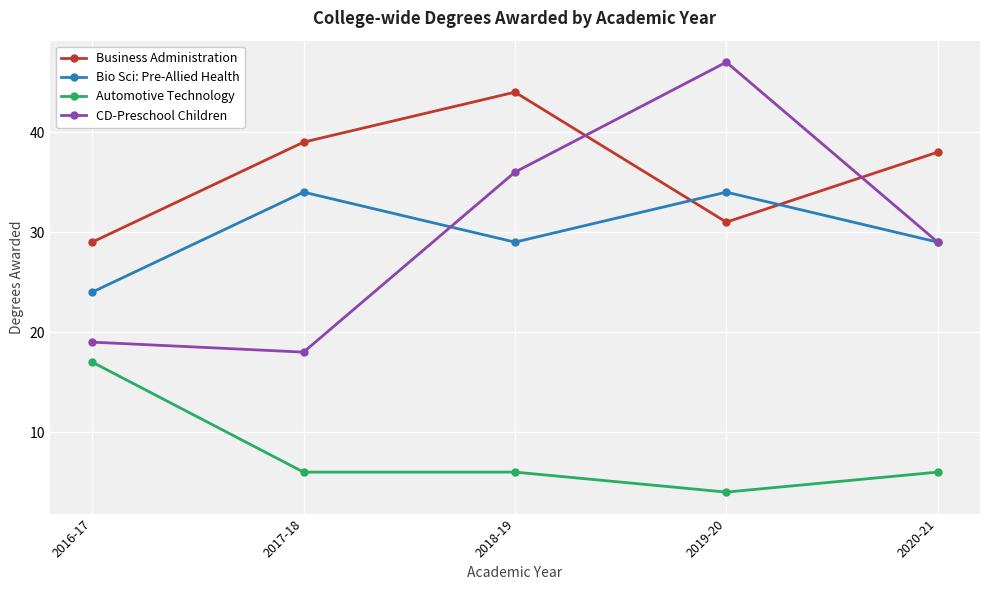

At which category does the chart reach its minimum across all series?

2019-20